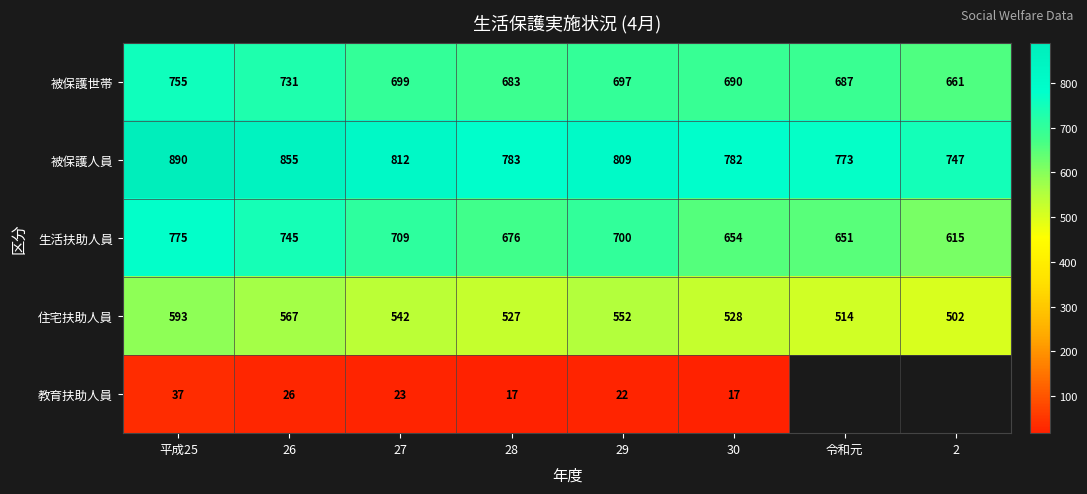

What is the approximate value of 生活扶助人員 at 28, to the nearest 10?

680